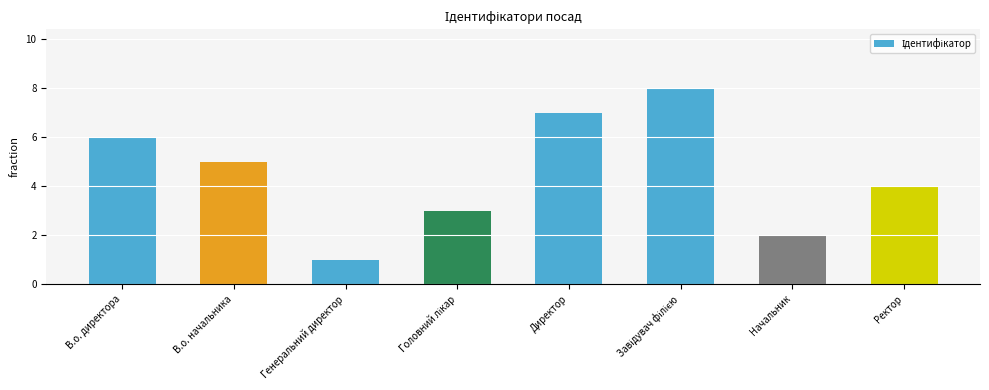

Is it true that the value at В.о. начальника is 8?

False